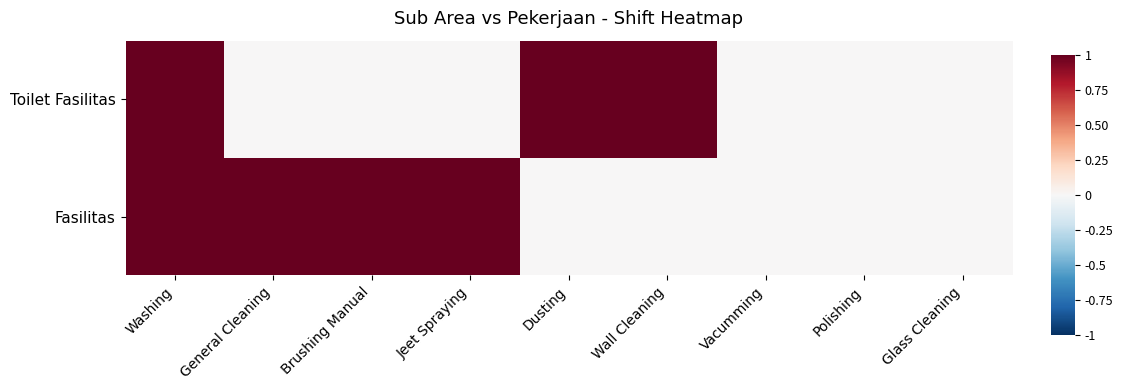

How many series are shown in this chart?

2